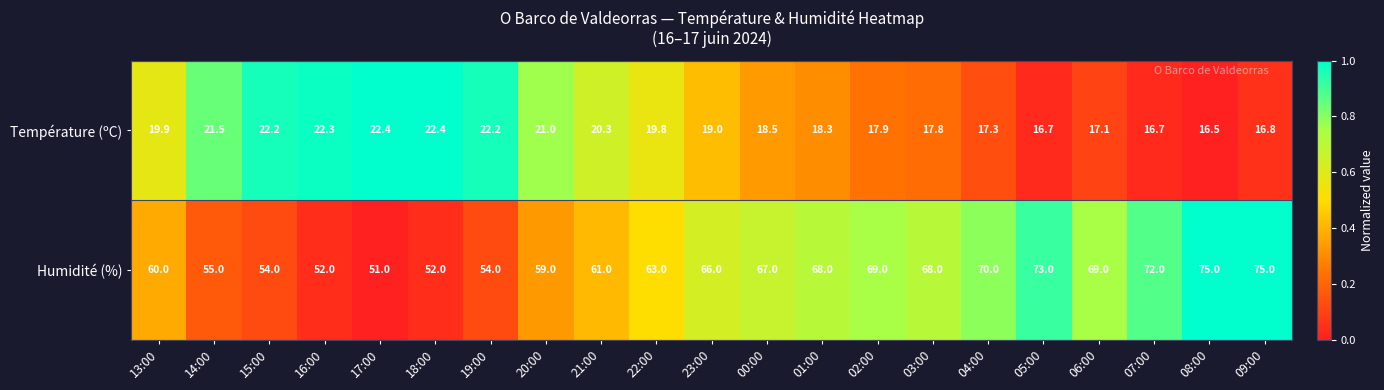

What is the spread (max minus min) of values at 18:00?

29.6